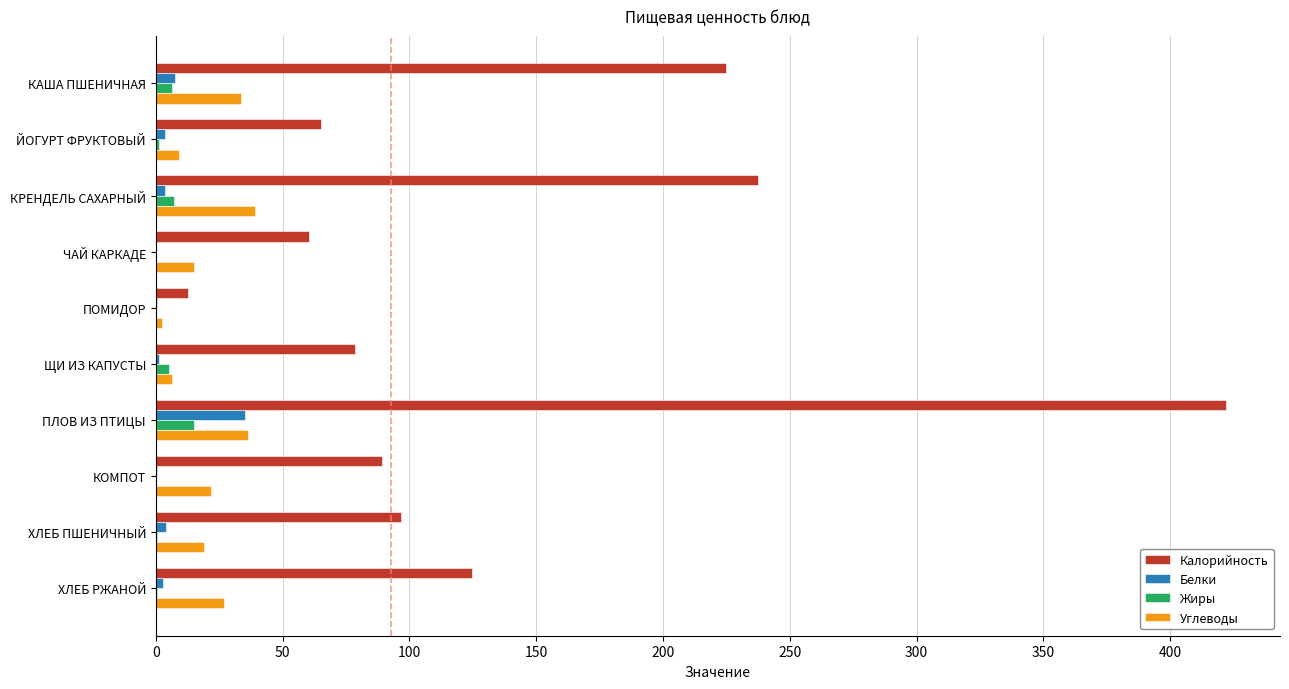

Count the number of data series in this chart.

4